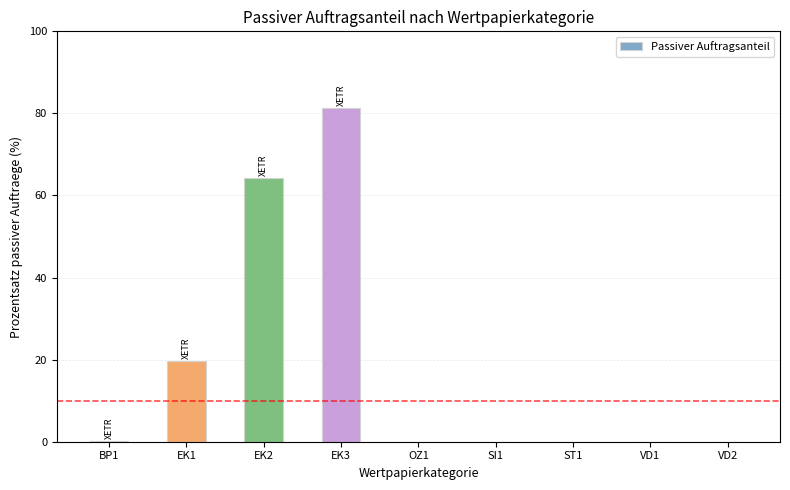

What is the sum of the values at EK1 and OZ1?

19.6